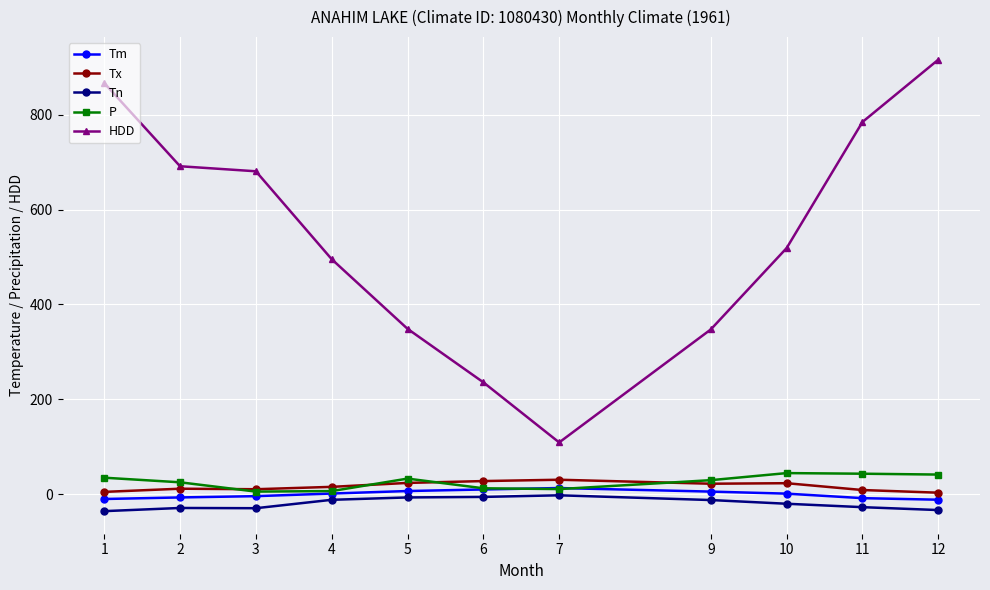

At which category is the sum across all series the highest?

12